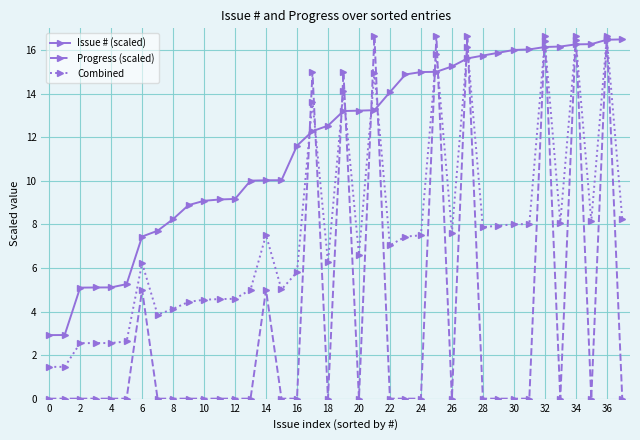

Which series has the largest total across all categories?

Issue # (scaled)